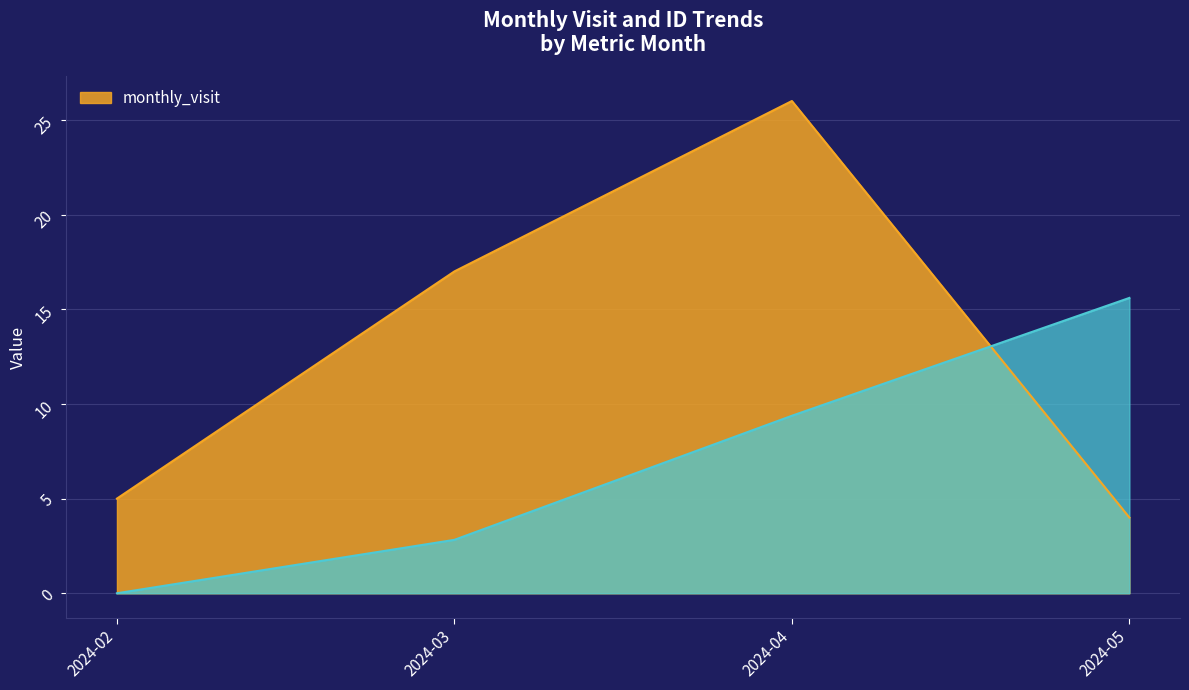

True or false: monthly_visit and __id intersect in this chart.

True